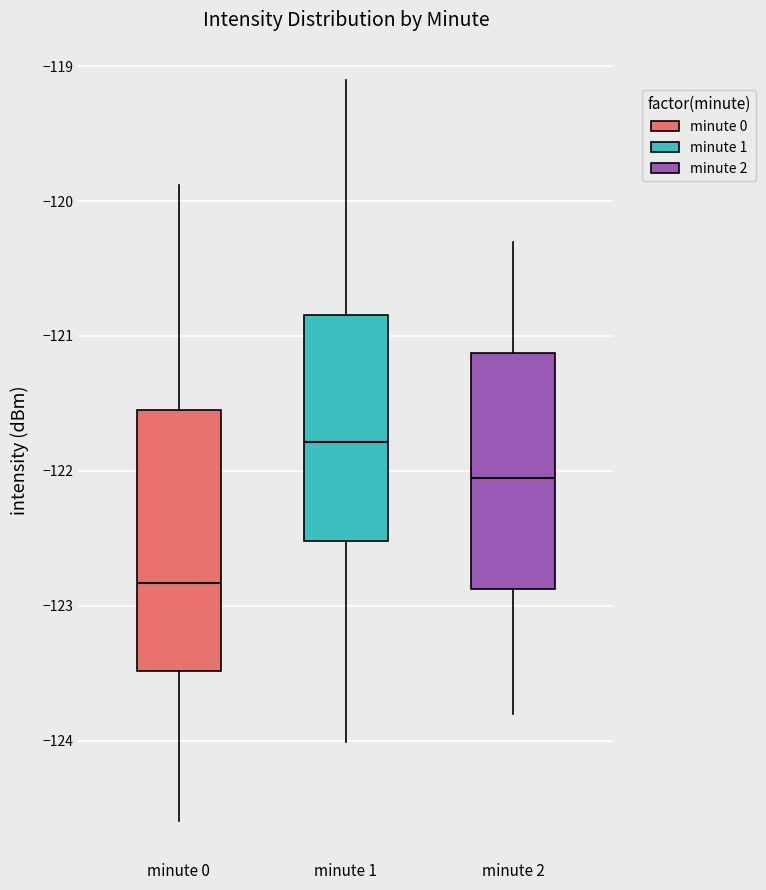

Reading left to right, read every box against the y-axis: the position of its median line, the range the box covers, and the ends of its whiskers. The values are not printed on the chart, so give them approximately, as read against the axis.

minute 0: median -122.8, box -123.5 to -121.5, whiskers -124.6 to -119.9
minute 1: median -121.8, box -122.5 to -120.8, whiskers -124.0 to -119.1
minute 2: median -122.0, box -122.9 to -121.1, whiskers -123.8 to -120.3